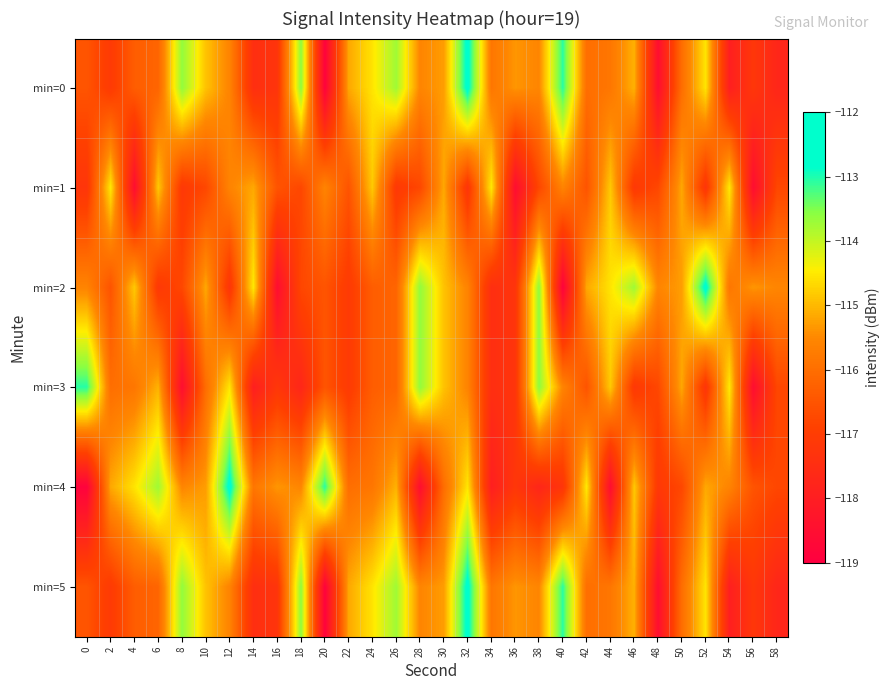

List the series in order of their peak value, highest first.

min=0, min=2, min=4, min=5, min=3, min=1